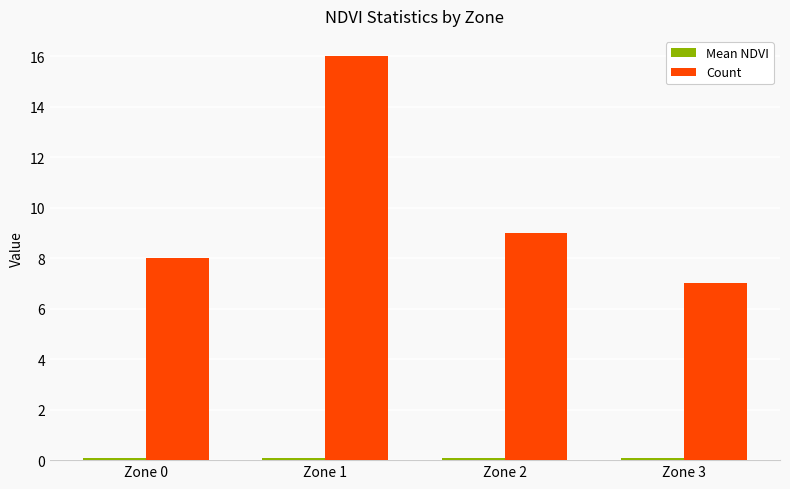

Which series has the widest spread of values?

Count